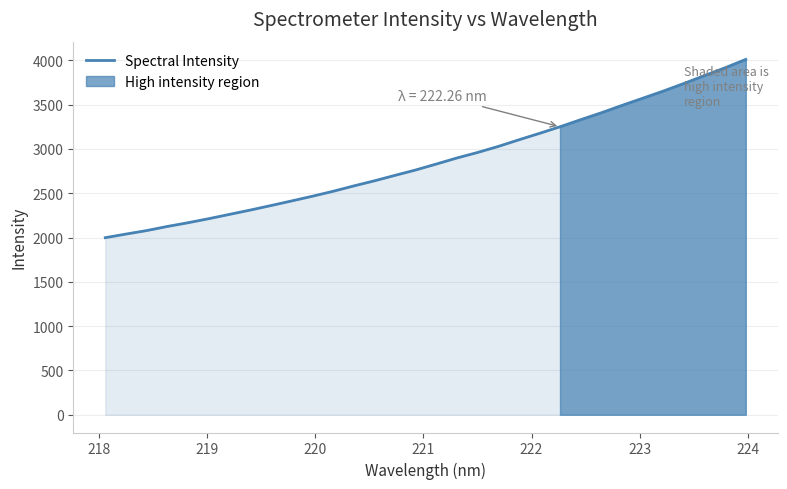

What is the minimum value for Spectral Intensity?

1998.9